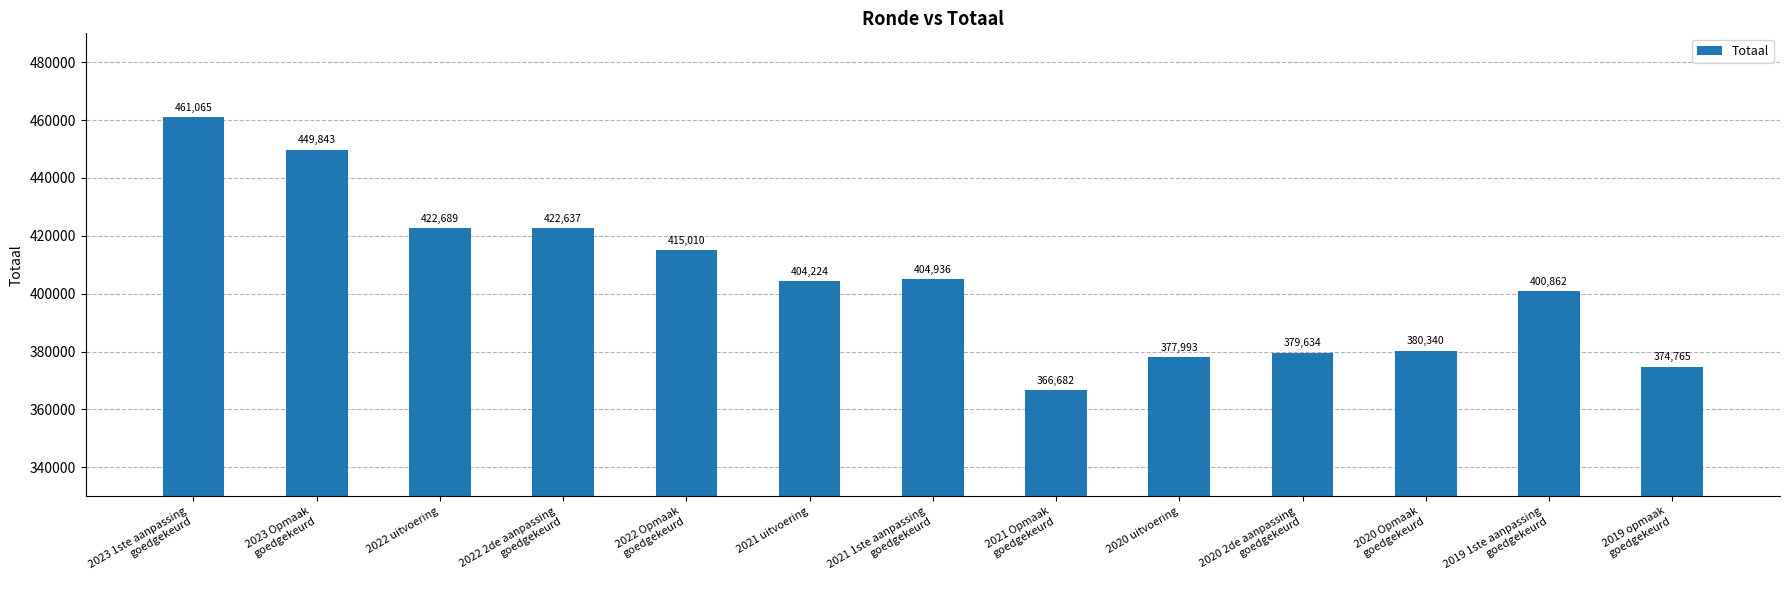

Are the bars horizontal?

No